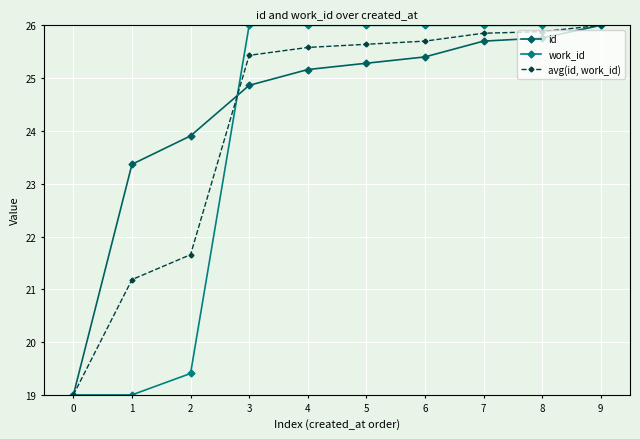

What is the sum of all id values?

244.4